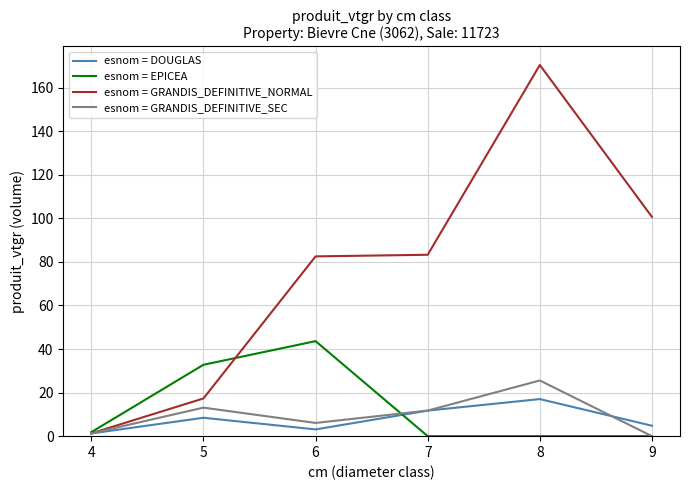

True or false: esnom = GRANDIS_DEFINITIVE_NORMAL and esnom = EPICEA cross at least once.

True